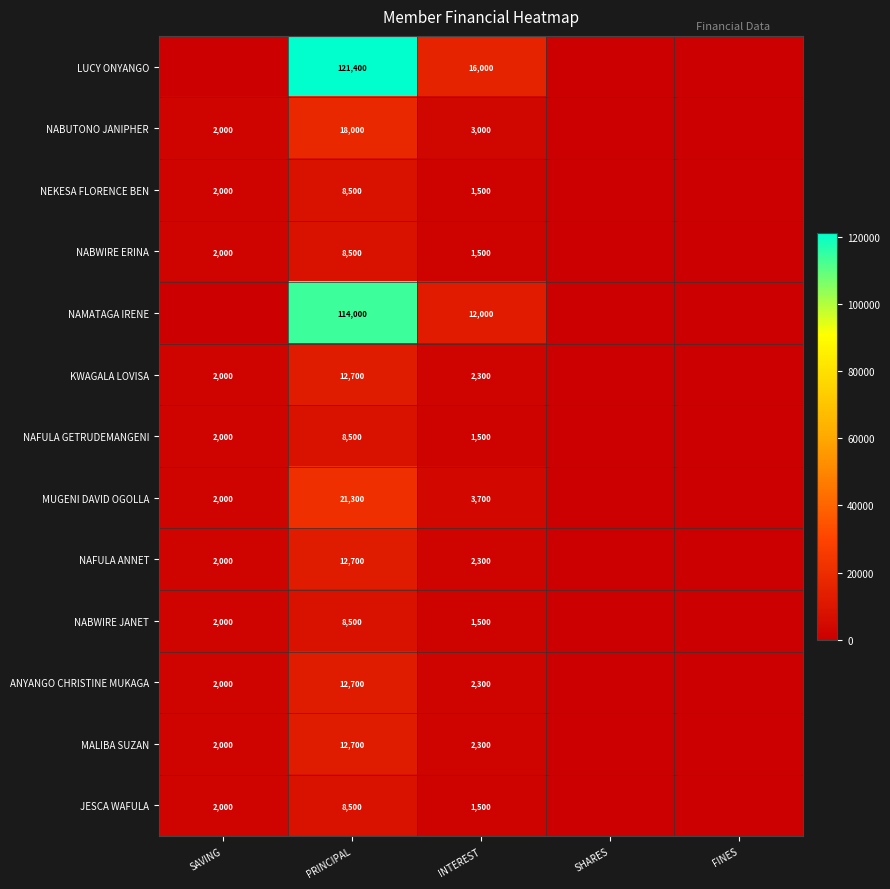

What is the spread (max minus min) of values at INTEREST?

14500